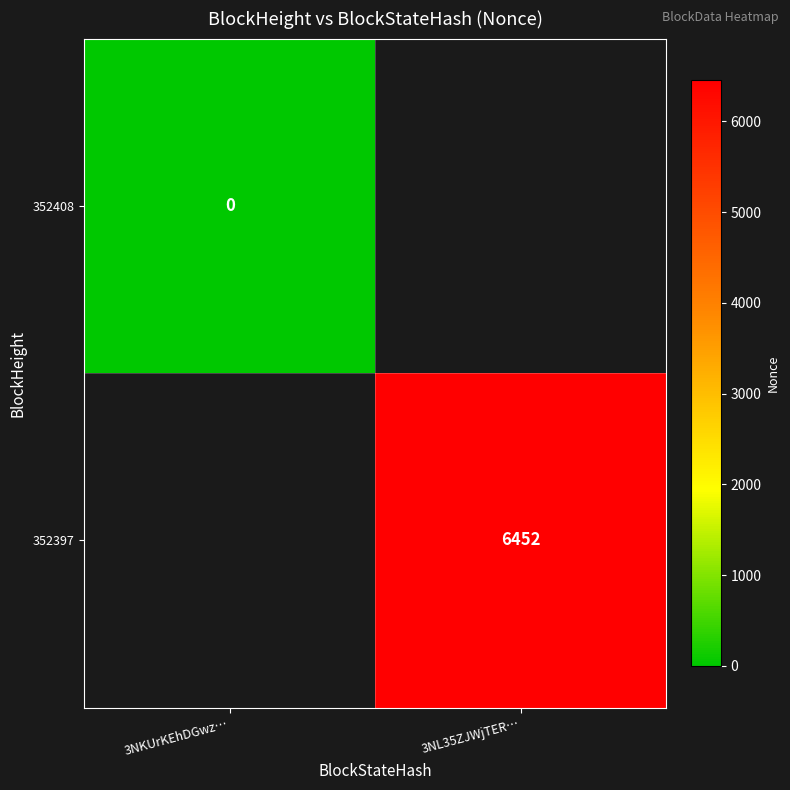

True or false: 352397 has a value of 6452 at 3NL35ZJWjTER….

True